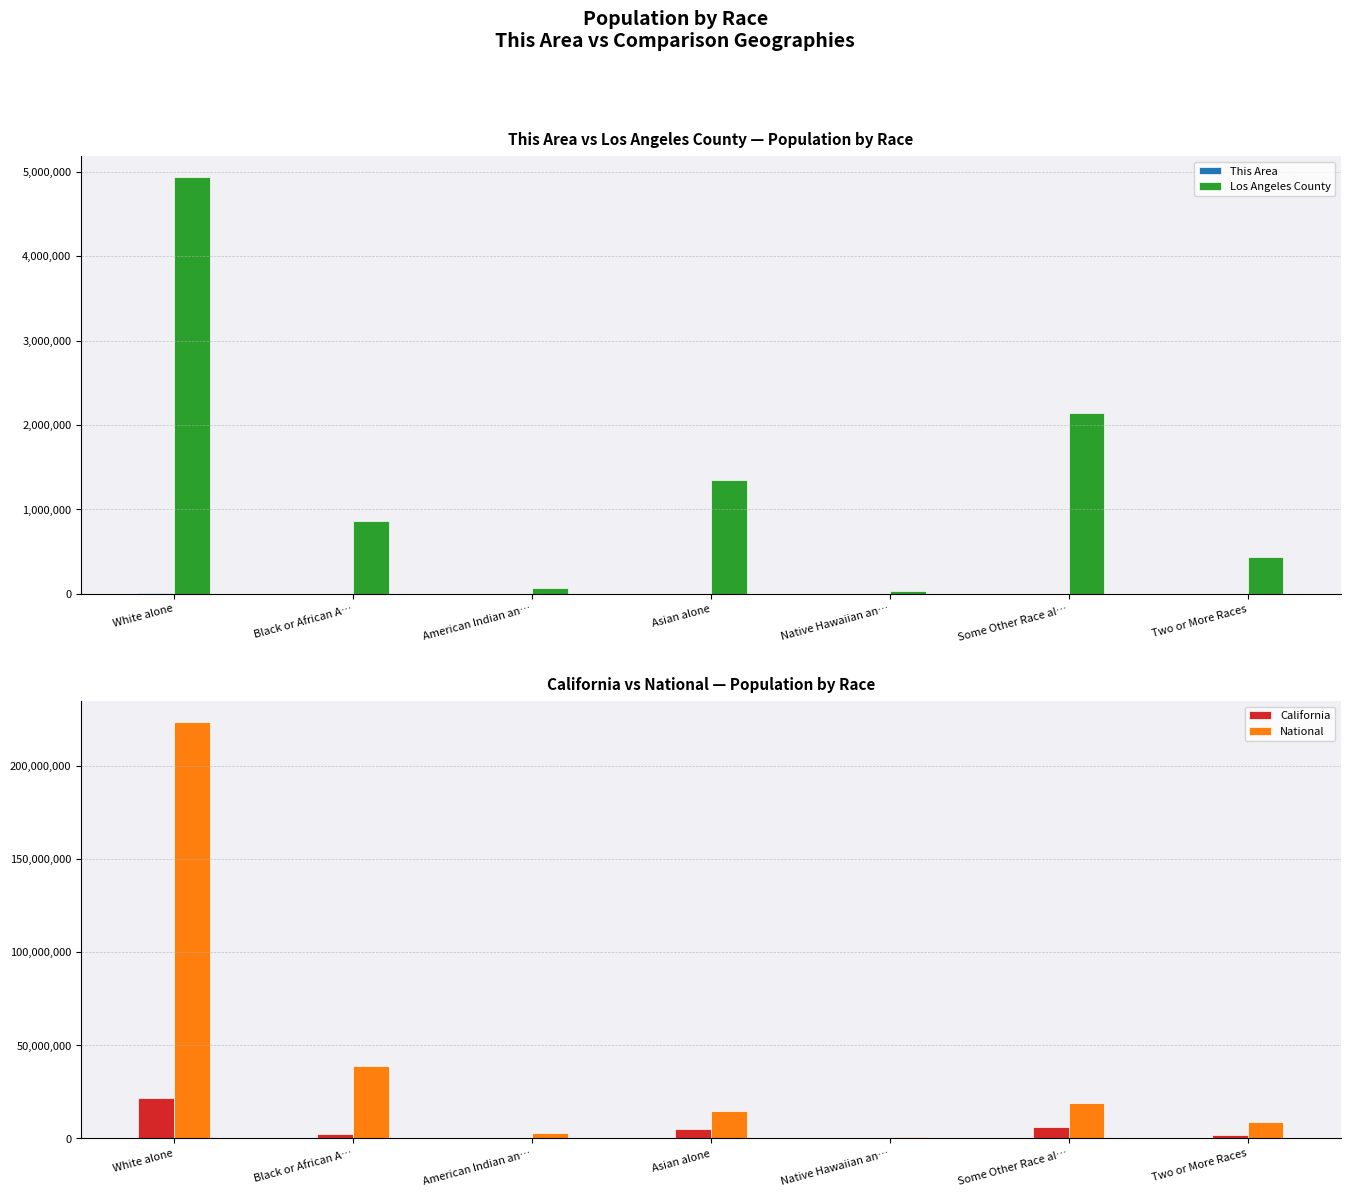

What is the minimum value shown in the chart?

9